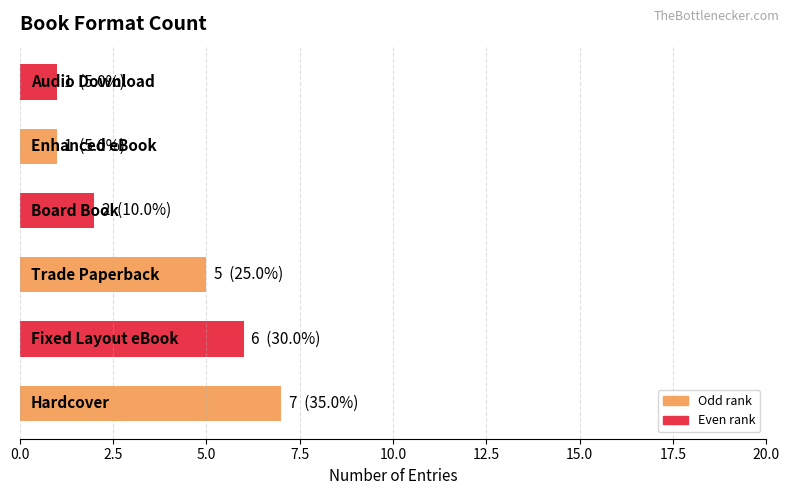

Count the values in the range 1 to 6.

5